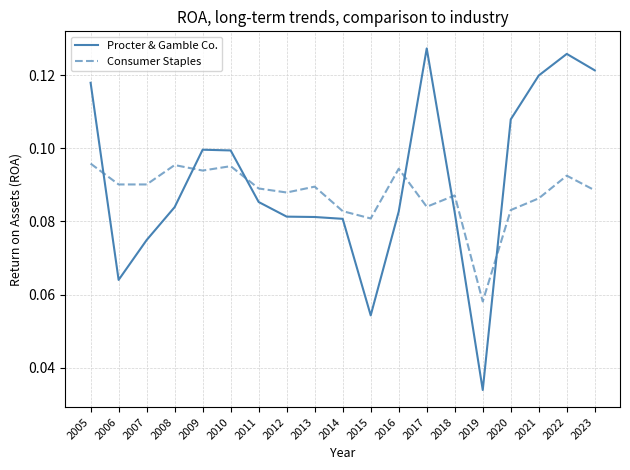

Rank the series by their maximum value, from highest to lowest.

Procter & Gamble Co., Consumer Staples